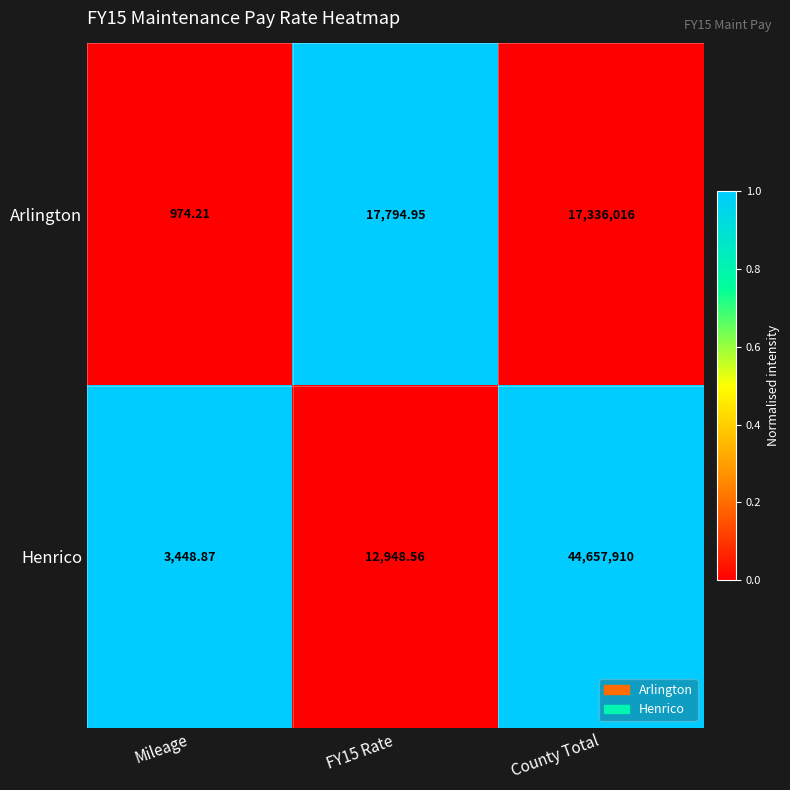

Which category has the highest value in the Arlington series?

County Total